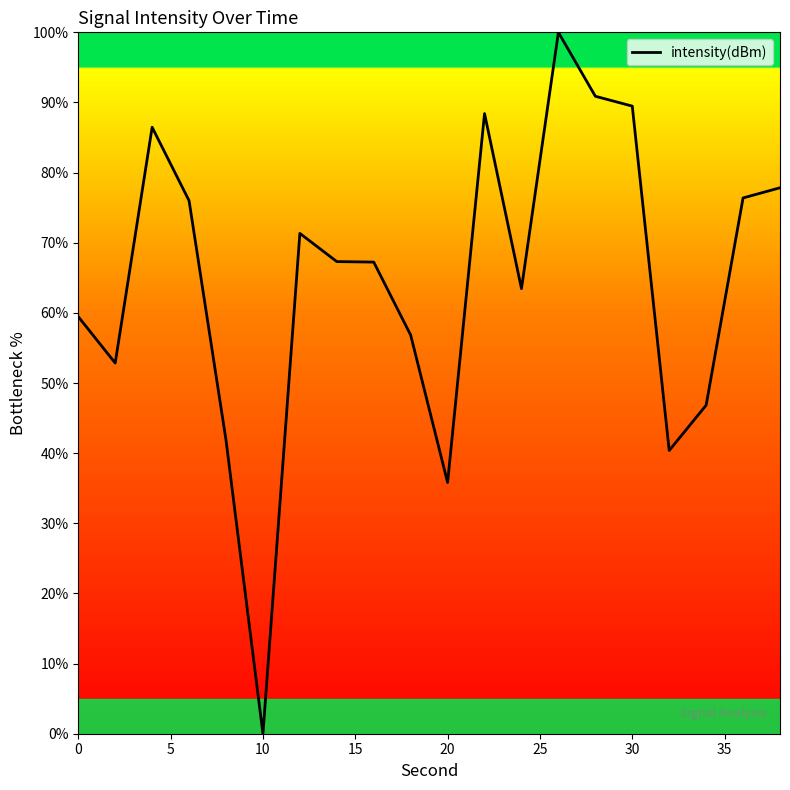

How many lines are shown in the chart?

1